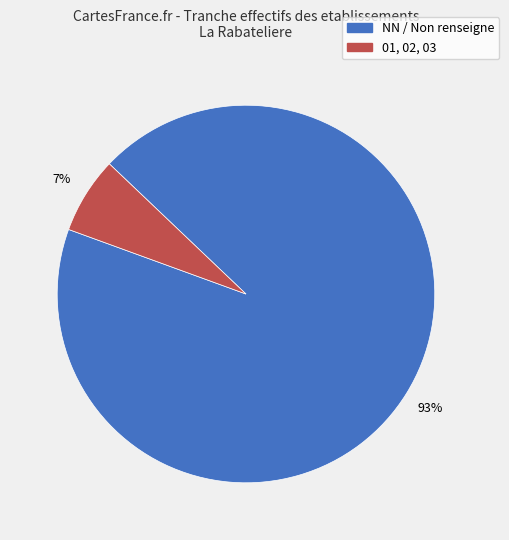

Which has a higher value, 01, 02, 03 or NN / Non renseigne?

NN / Non renseigne